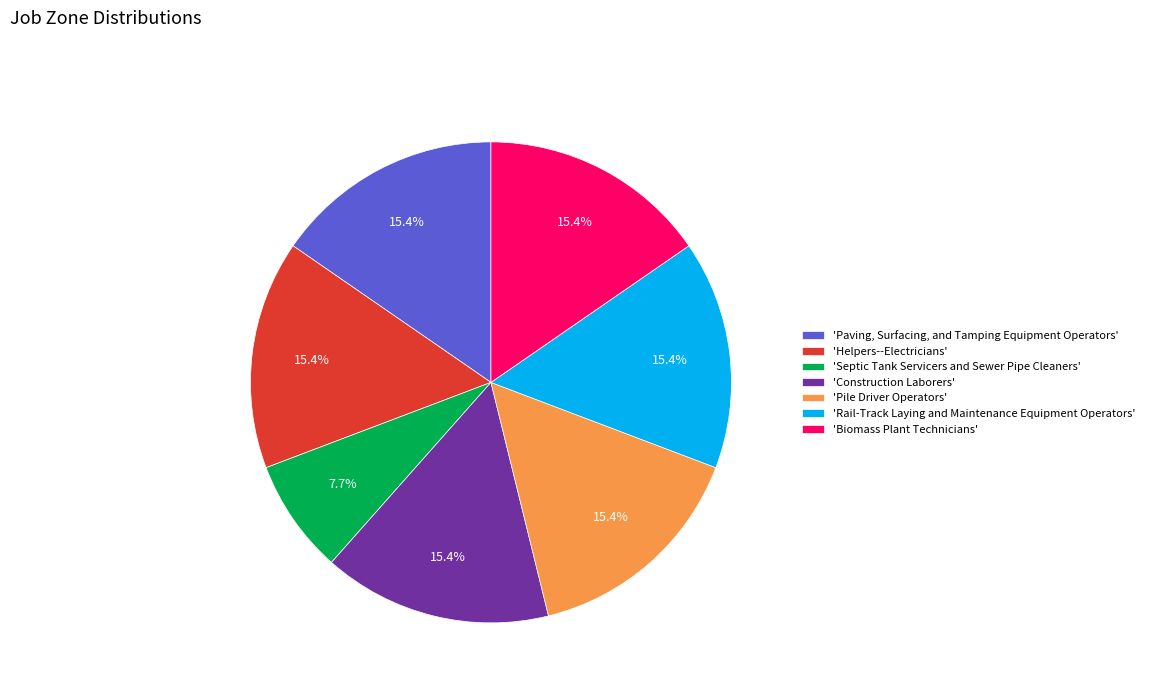

Which slice is the smallest?

'Septic Tank Servicers and Sewer Pipe Cleaners'